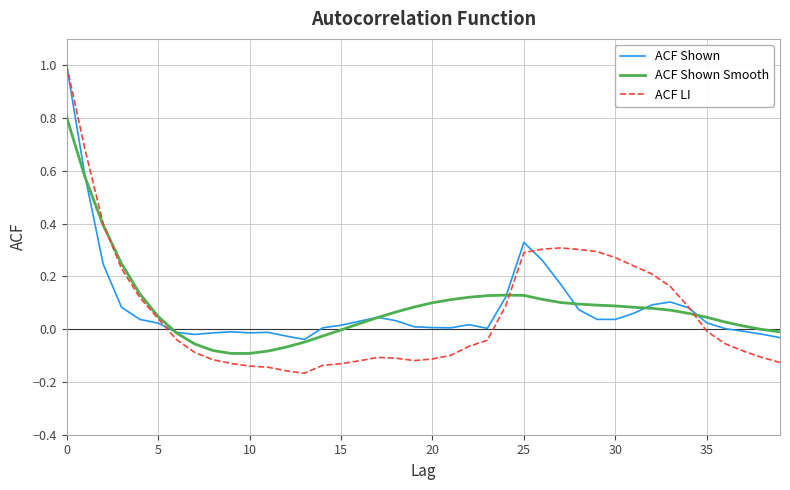

What are all the series names shown in the legend?

ACF Shown, ACF Shown Smooth, ACF LI